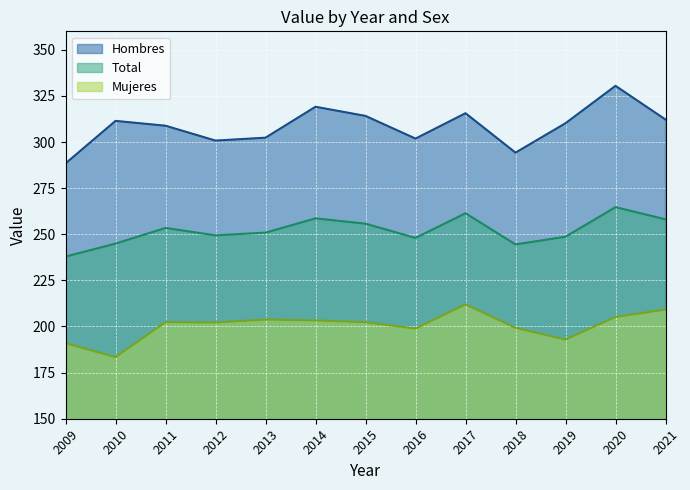

What is the difference between the highest and lowest values at 2021?

103.1